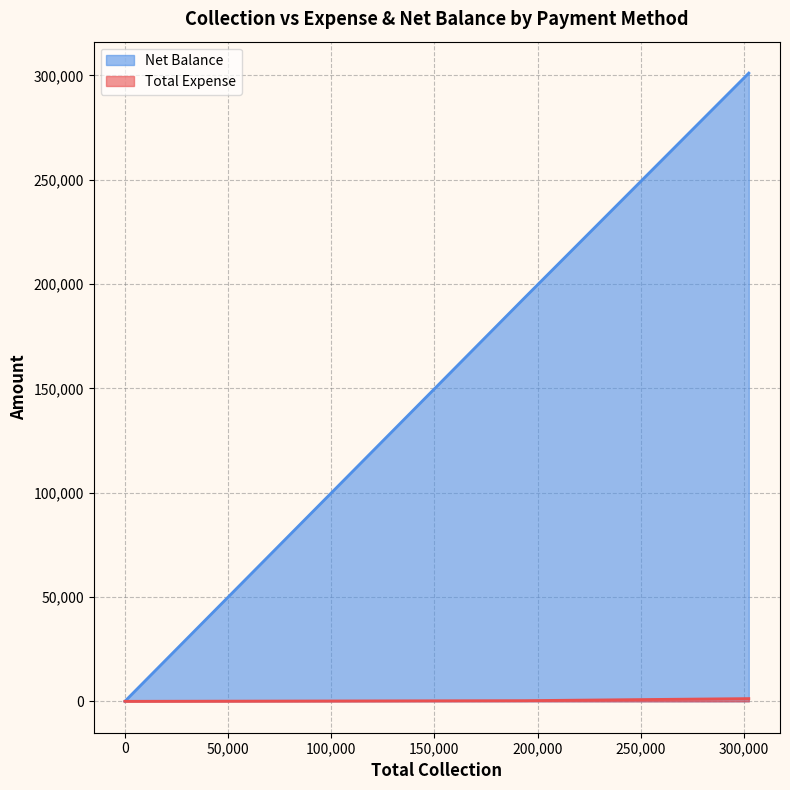

Reading right to left, list all the values displayed in this chart.

Total Expense: 0	319	0	0	1300
Net Balance: 0	193381	0	0	301066